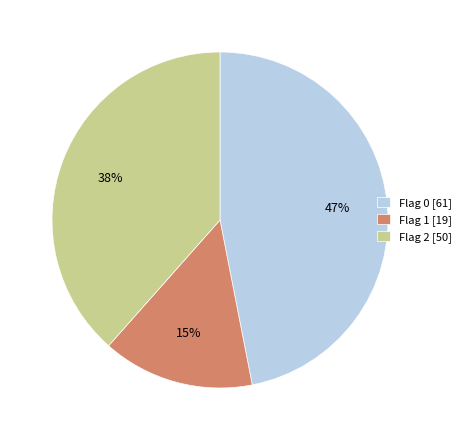

Is Flag 2 [50] the majority of the pie?

No